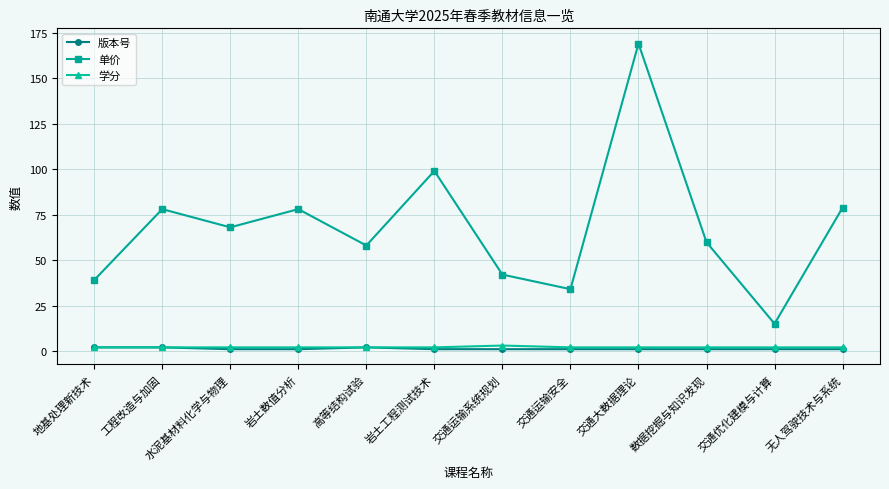

What is the greatest value displayed?

169.0